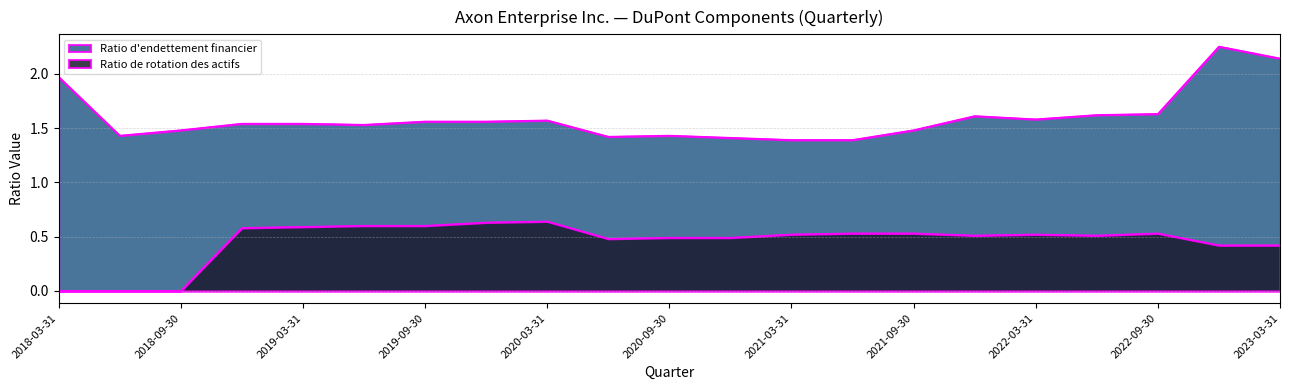

Reading right to left, transcribe all the data shown in this chart.

Ratio d'endettement financier: 2.1	2.2	1.6	1.6	1.6	1.6	1.5	1.4	1.4	1.4	1.4	1.4	1.6	1.6	1.6	1.5	1.5	1.5	1.5	1.4	2.0
Ratio de rotation des actifs: 0.4	0.4	0.5	0.5	0.5	0.5	0.5	0.5	0.5	0.5	0.5	0.5	0.6	0.6	0.6	0.6	0.6	0.6	0.0	0.0	0.0